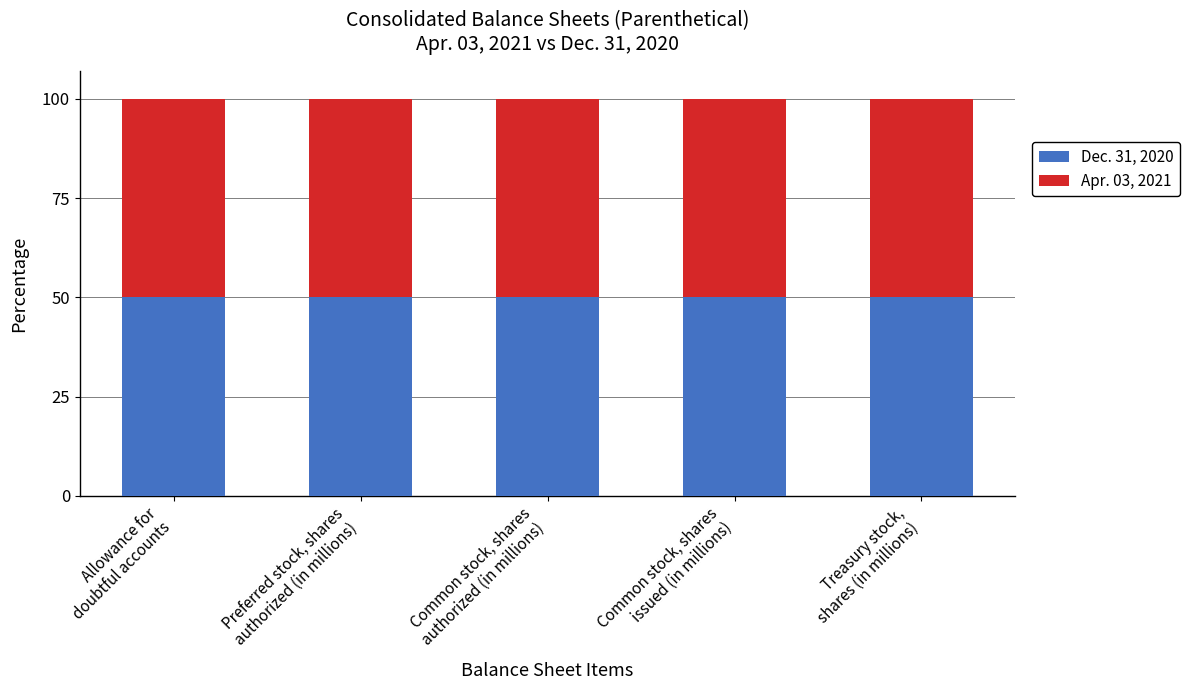

Is it true that Dec. 31, 2020 equals 50.0 at Allowance for
doubtful accounts?

True